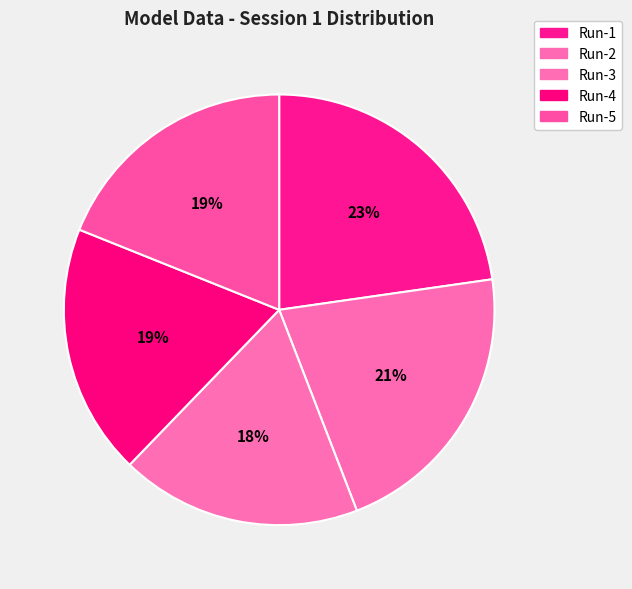

How many segments does this pie chart have?

5